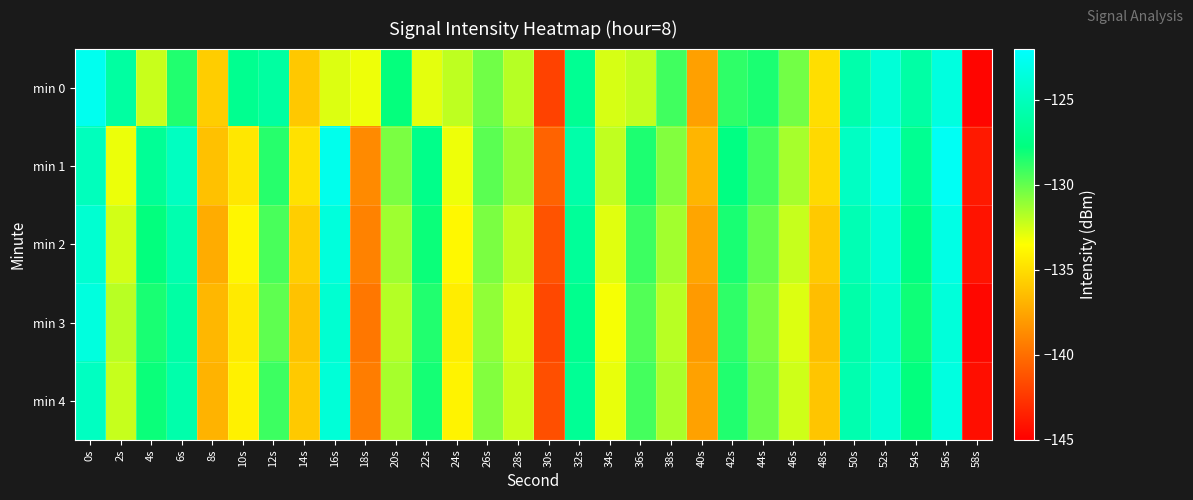

What is the total value across all series at 28s?

-660.0